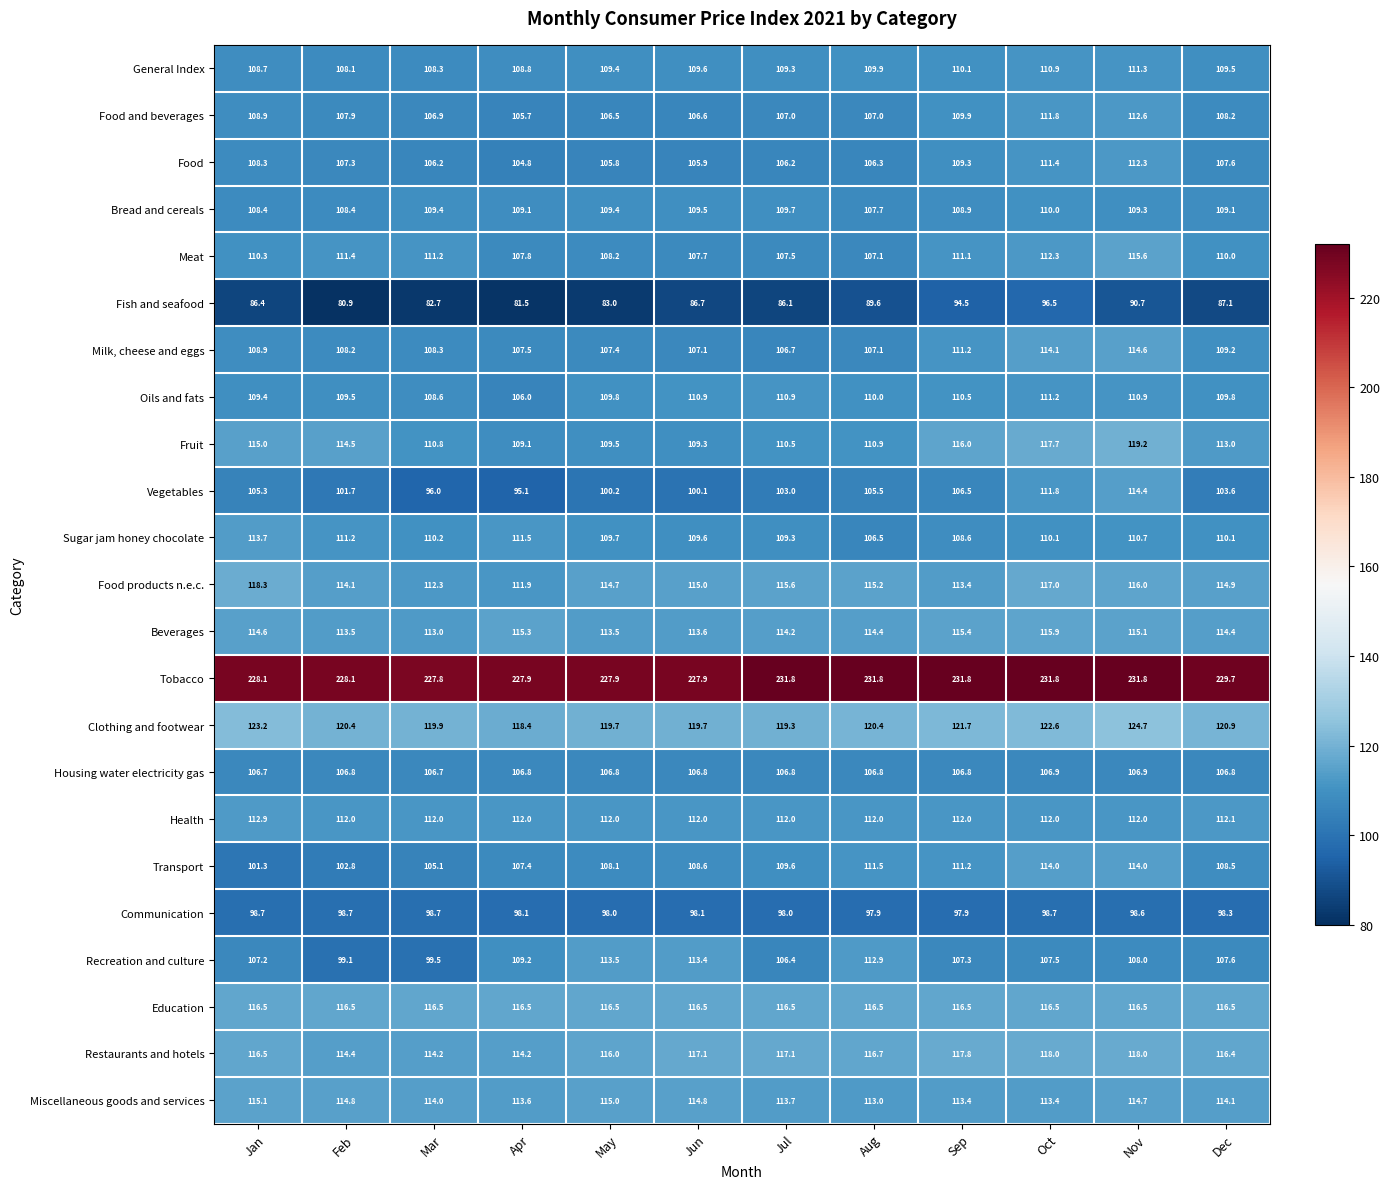

Is the value of Clothing and footwear at Mar greater than the value of Milk, cheese and eggs at May?

Yes